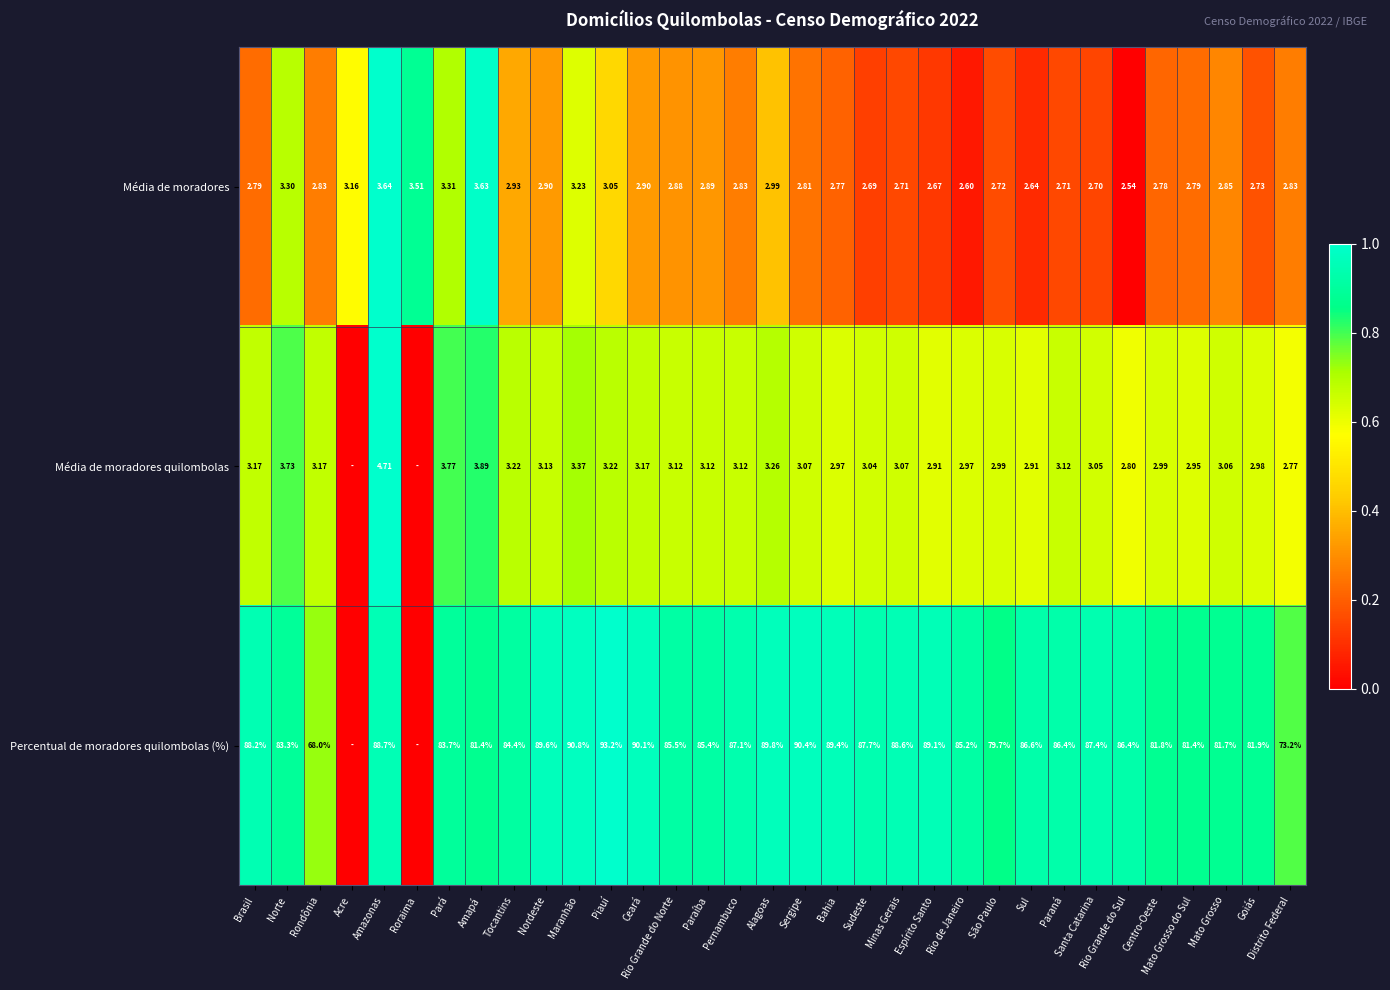

Rank the series at Pernambuco from highest to lowest value.

Percentual de moradores quilombolas (%), Média de moradores quilombolas, Média de moradores